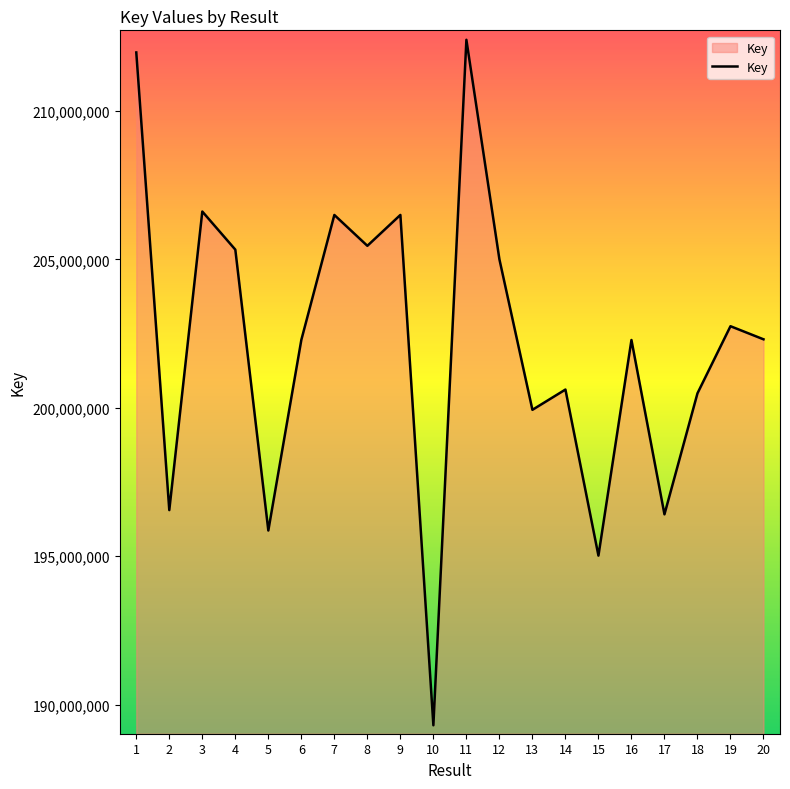

What value does the data have at 13?

199931145